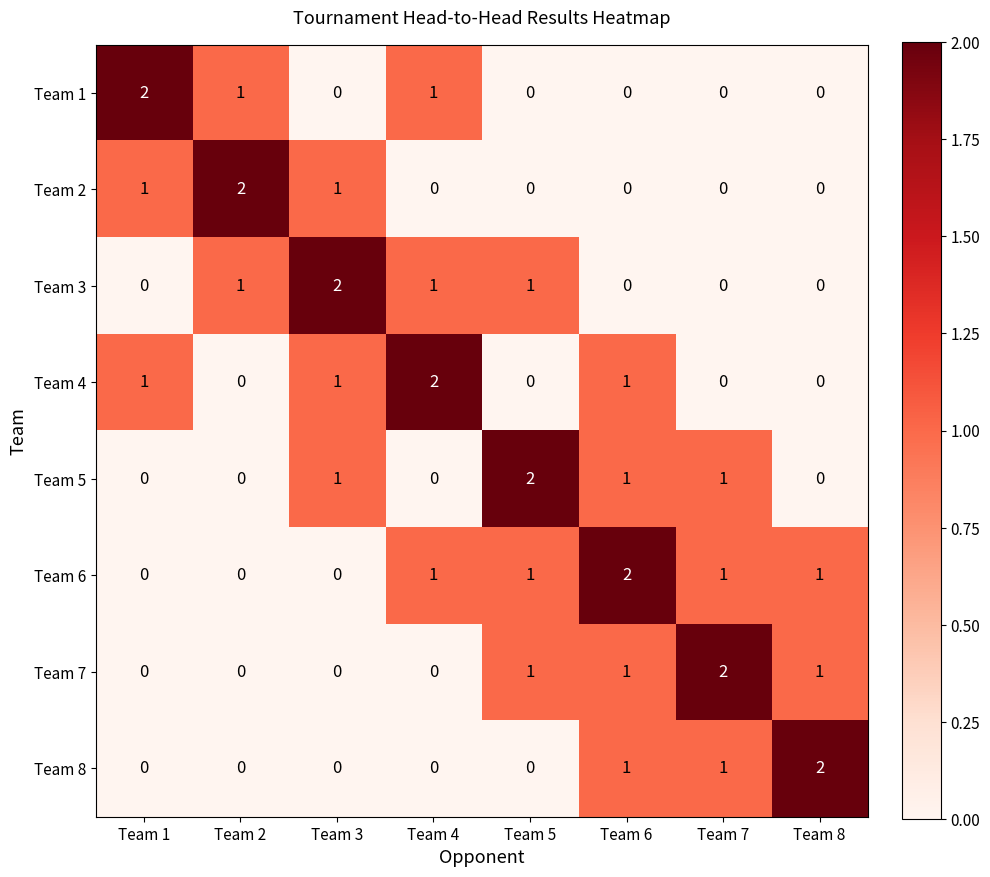

The value of Team 2 at Team 6 is -1. True or false?

False